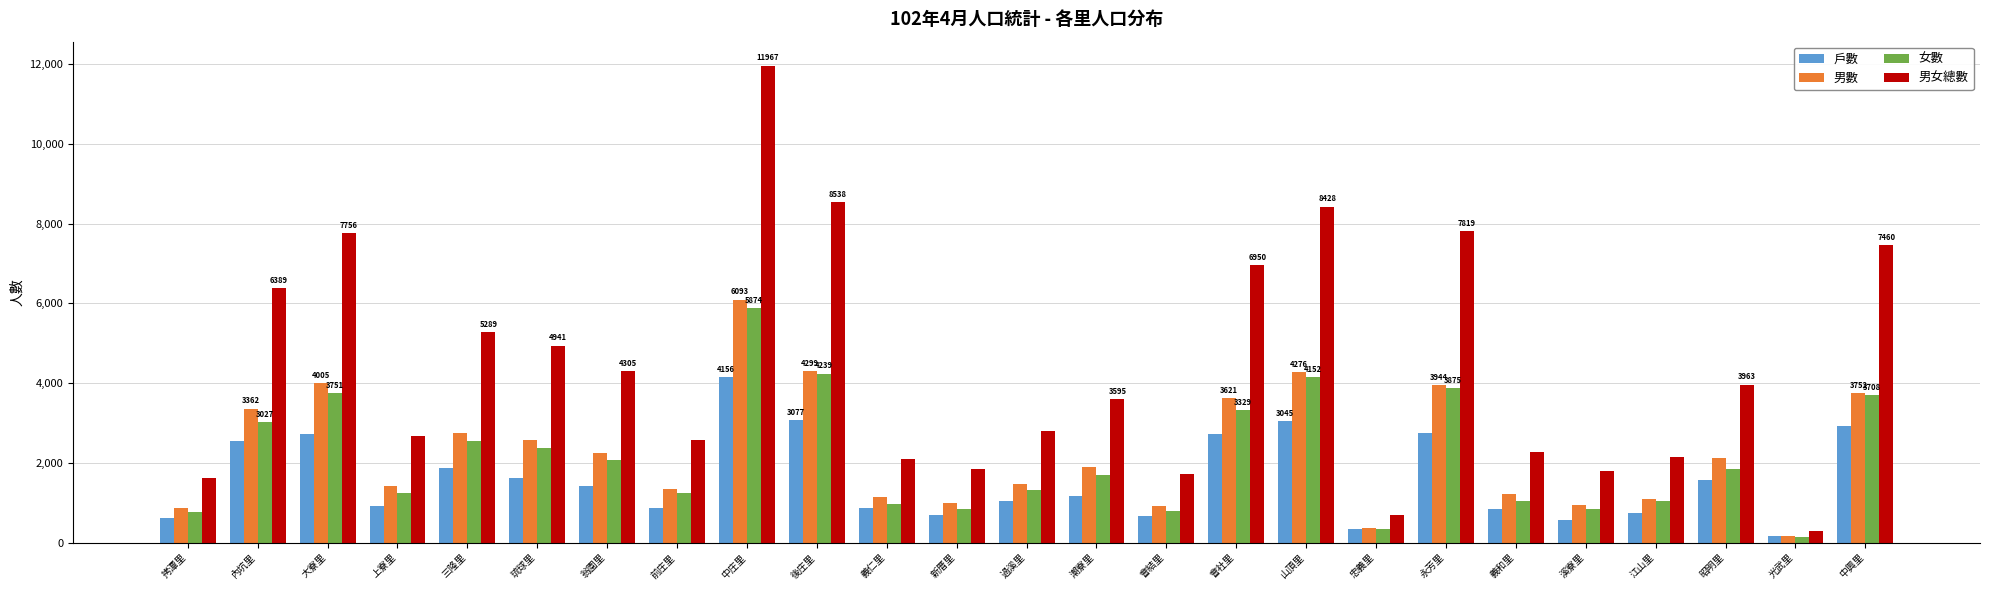

What are all the series names shown in the legend?

戶數, 男數, 女數, 男女總數